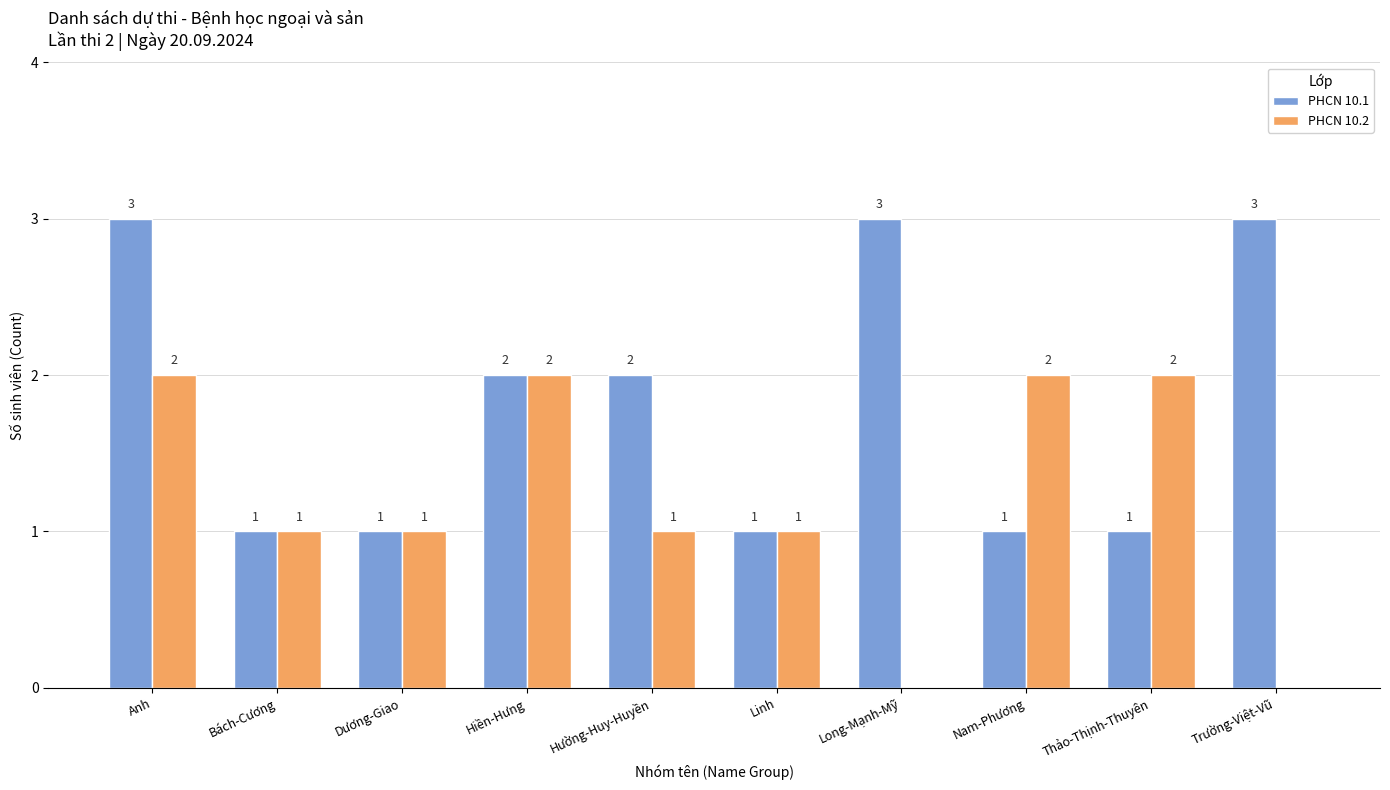

Where does the PHCN 10.2 series first go above 1?

Anh